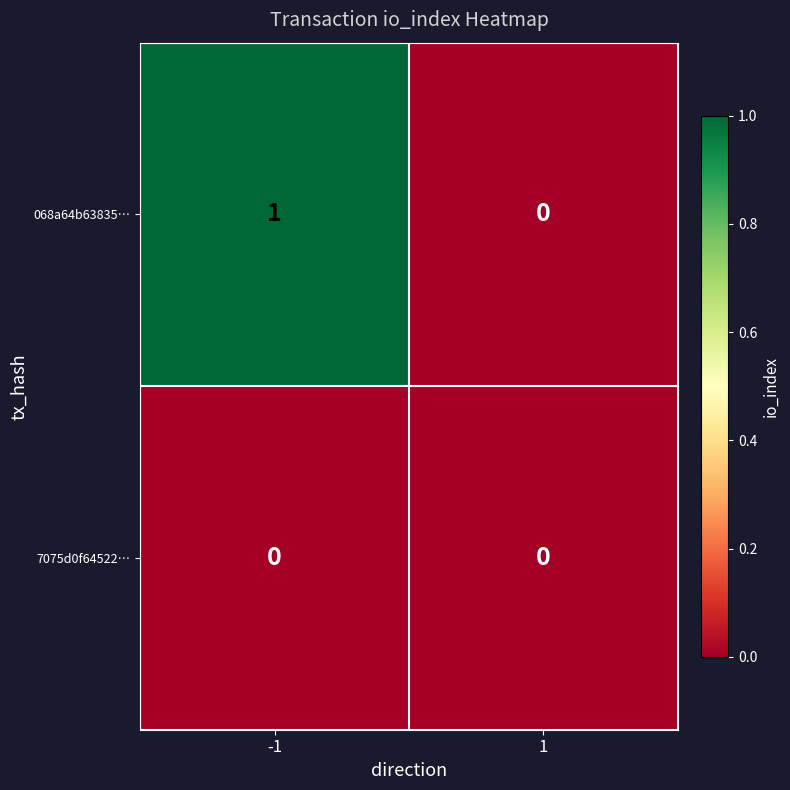

Rank the series by their maximum value, from highest to lowest.

068a64b63835…, 7075d0f64522…